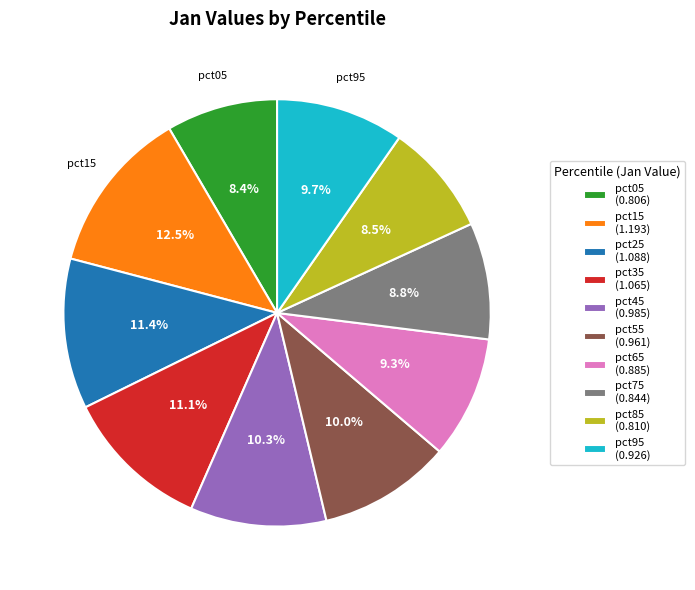

The pct95 slice represents 10% of the pie. True or false?

True